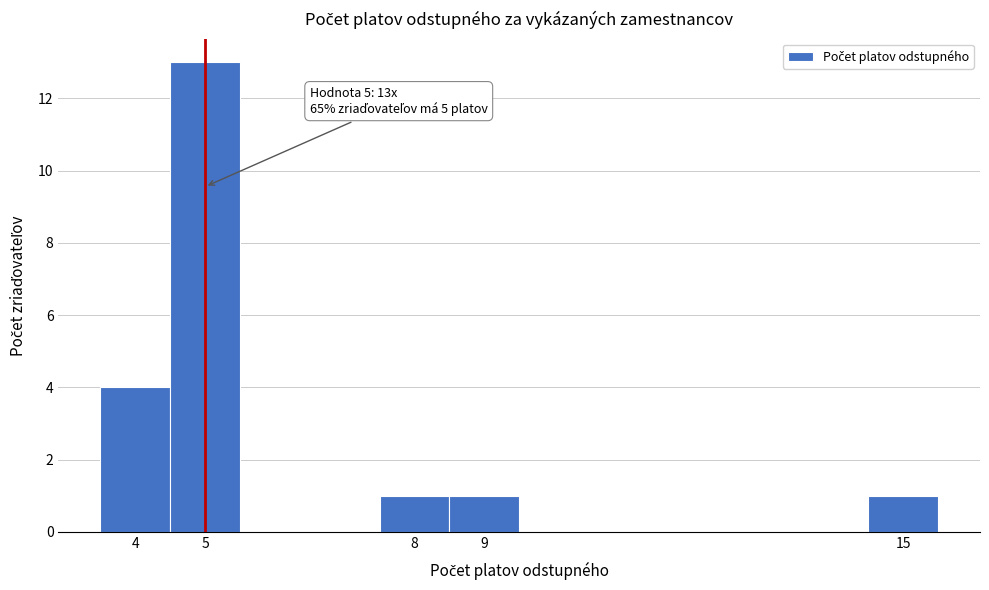

Which range on the x-axis has the tallest bar?

4.5 to 5.5